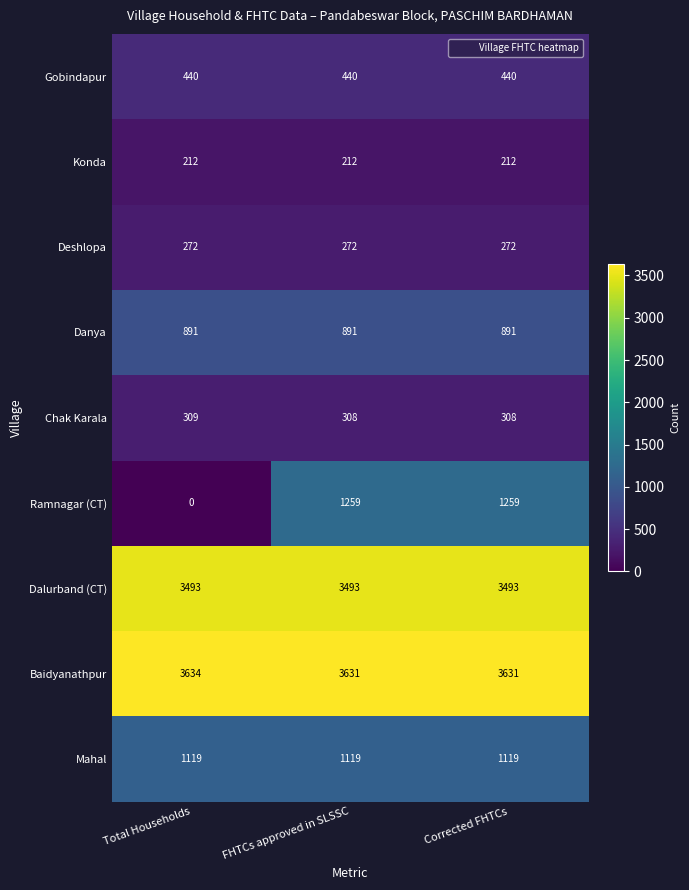

At which label is Ramnagar (CT) closest to 629?

Total Households